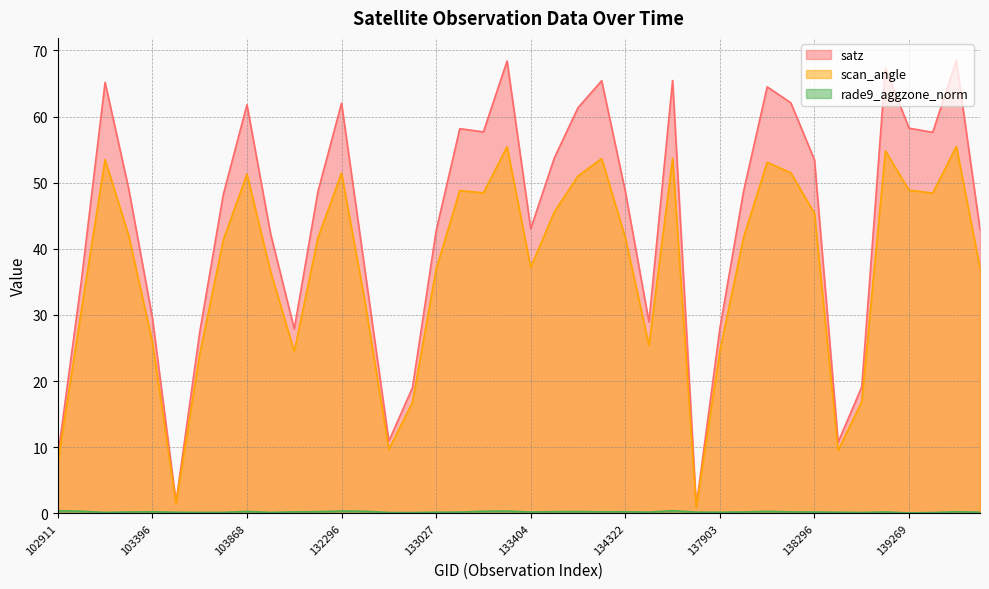

At which label does satz first exceed 48?

103270